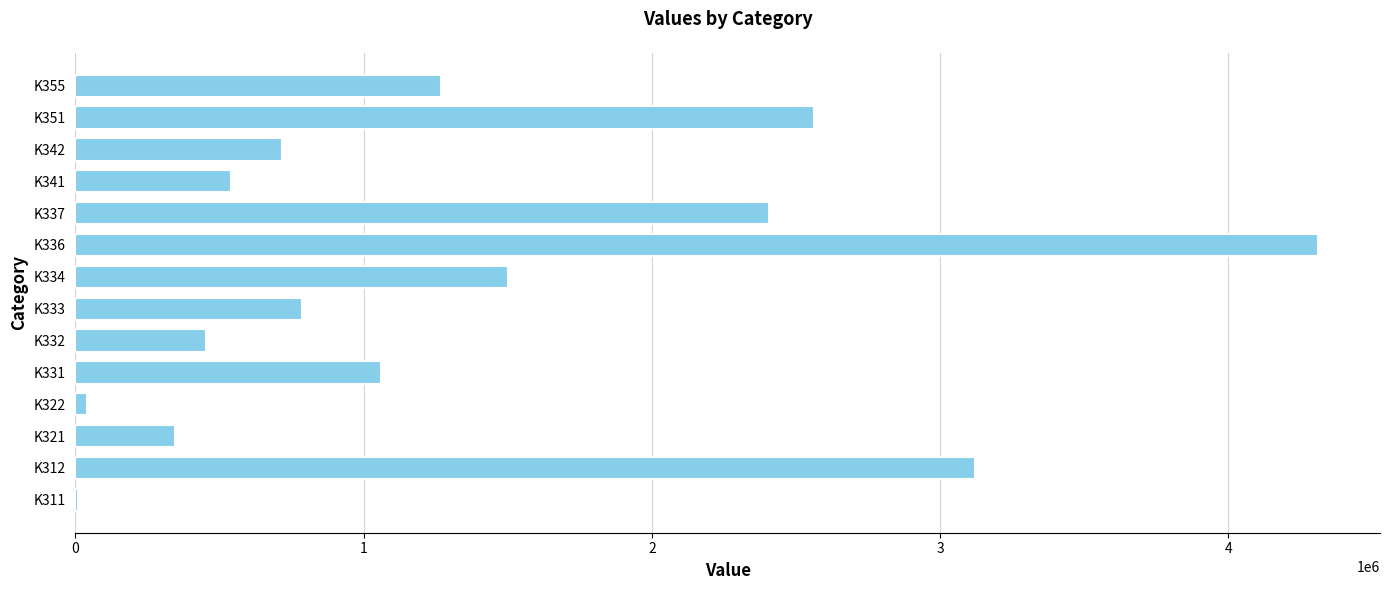

At which label is the value closest to 2160320?

K337